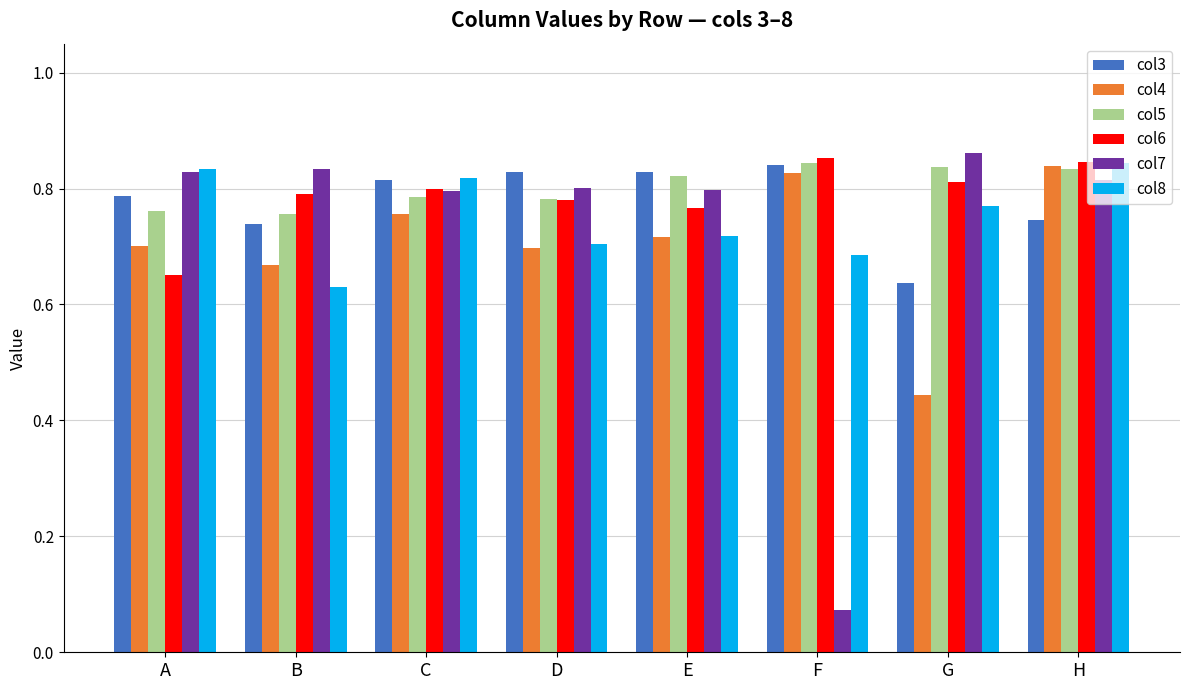

Which category has the lowest value across all series?

F